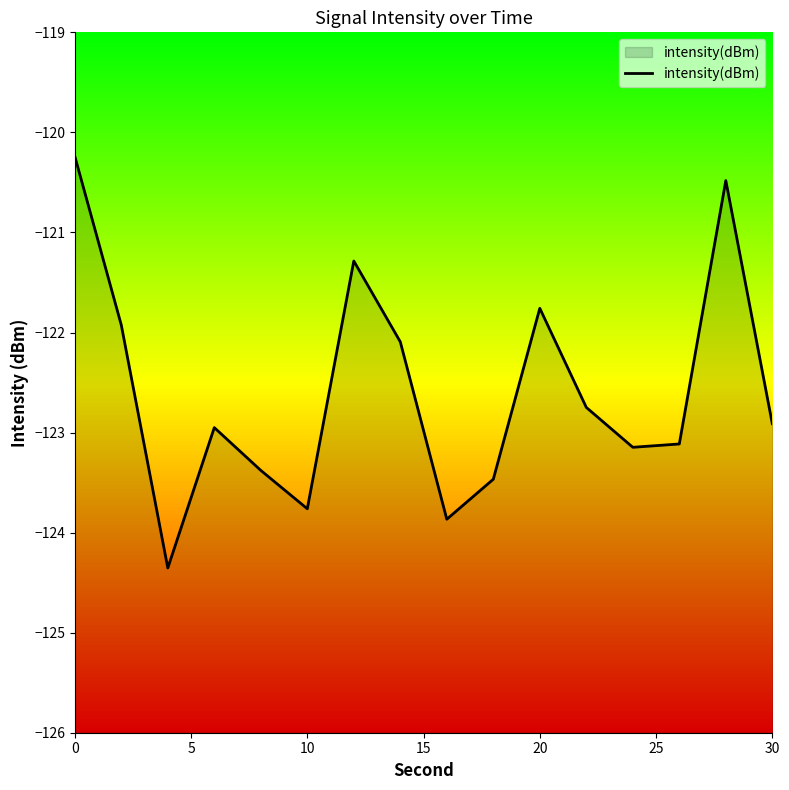

How many interior local peaks (higher than both neighbors) does the data have?

4